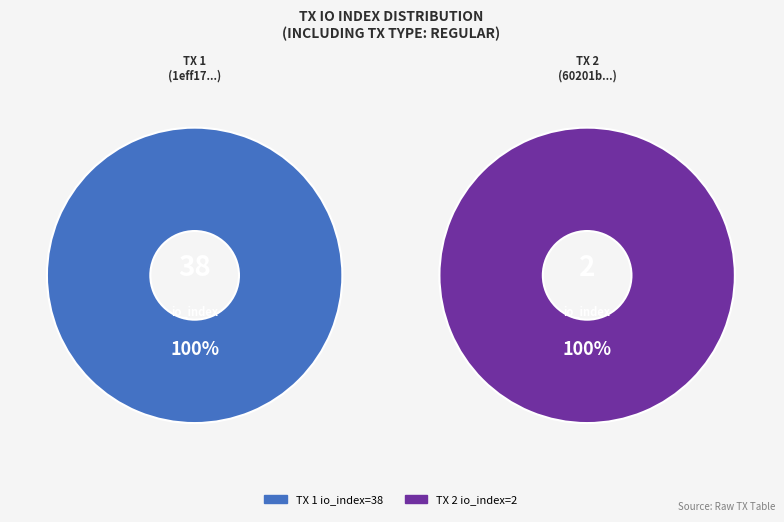

Approximately how many times larger is the value at io_index_38 compared to io_index_2?

19.0